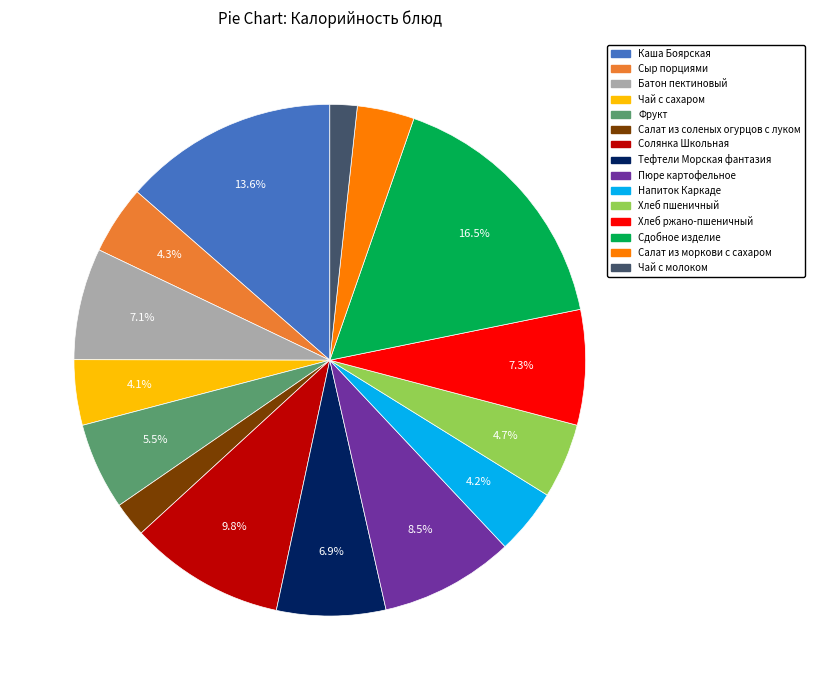

What percentage is the Хлеб ржано-пшеничный slice, to the nearest percent?

7%